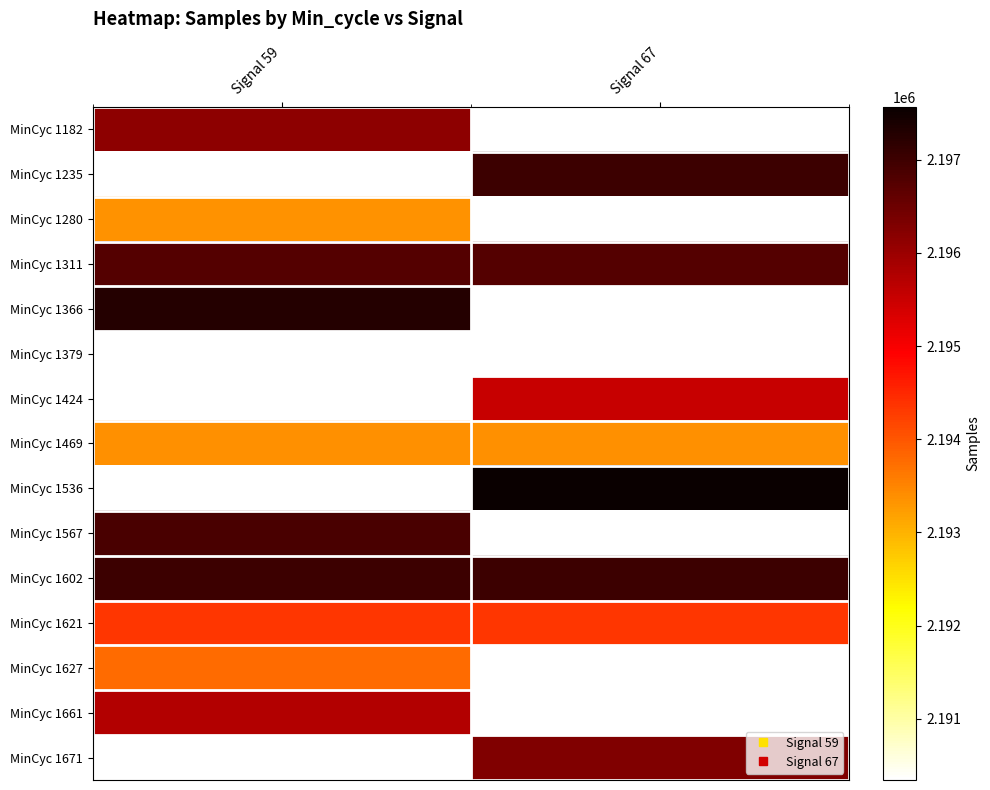

Which category has the lowest value across all series?

Signal 59